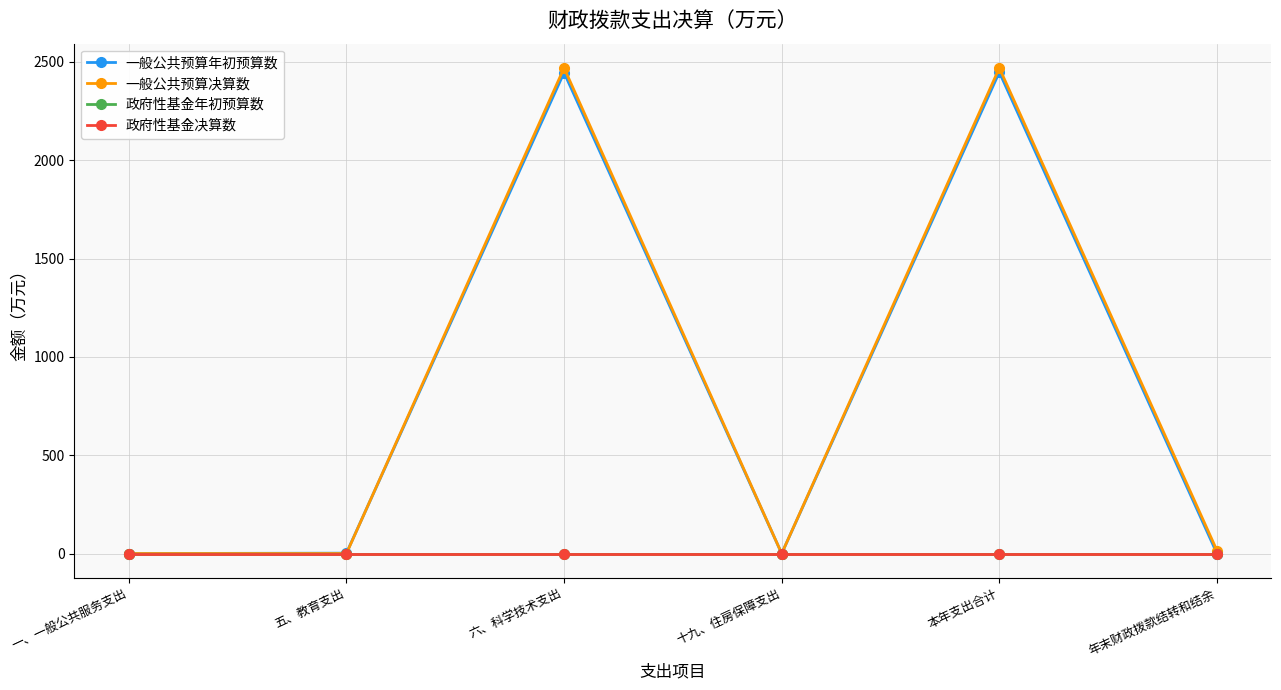

Reading right to left, extract all data points from this chart.

一般公共预算年初预算数: 年末财政拨款结转和结余=0.0	本年支出合计=2447.5	十九、住房保障支出=0.0	六、科学技术支出=2445.5	五、教育支出=2.0	一、一般公共服务支出=0.0
一般公共预算决算数: 年末财政拨款结转和结余=15.1	本年支出合计=2468.9	十九、住房保障支出=0.0	六、科学技术支出=2468.9	五、教育支出=0.0	一、一般公共服务支出=0.0
政府性基金年初预算数: 年末财政拨款结转和结余=0.0	本年支出合计=0.0	十九、住房保障支出=0.0	六、科学技术支出=0.0	五、教育支出=0.0	一、一般公共服务支出=0.0
政府性基金决算数: 年末财政拨款结转和结余=0.0	本年支出合计=0.0	十九、住房保障支出=0.0	六、科学技术支出=0.0	五、教育支出=0.0	一、一般公共服务支出=0.0